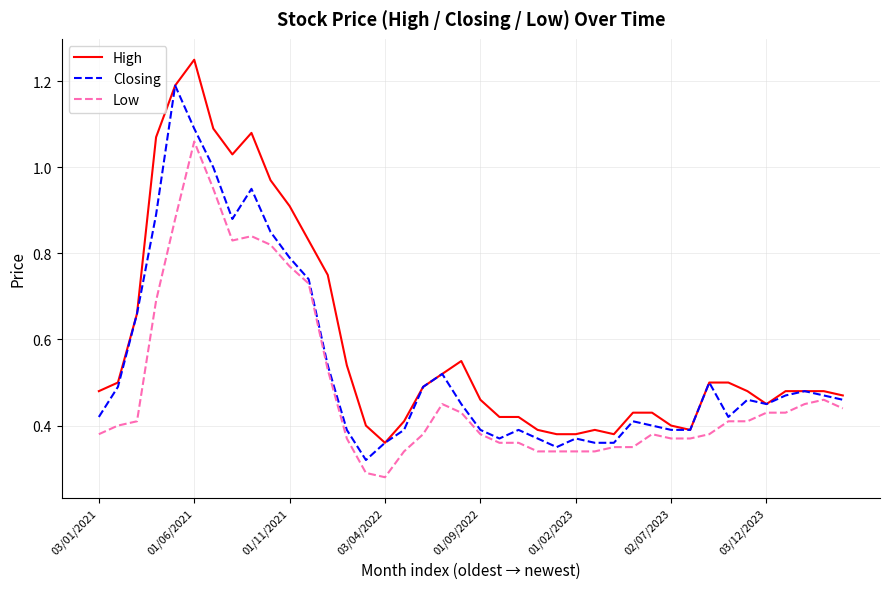

Which series has the largest total across all categories?

High